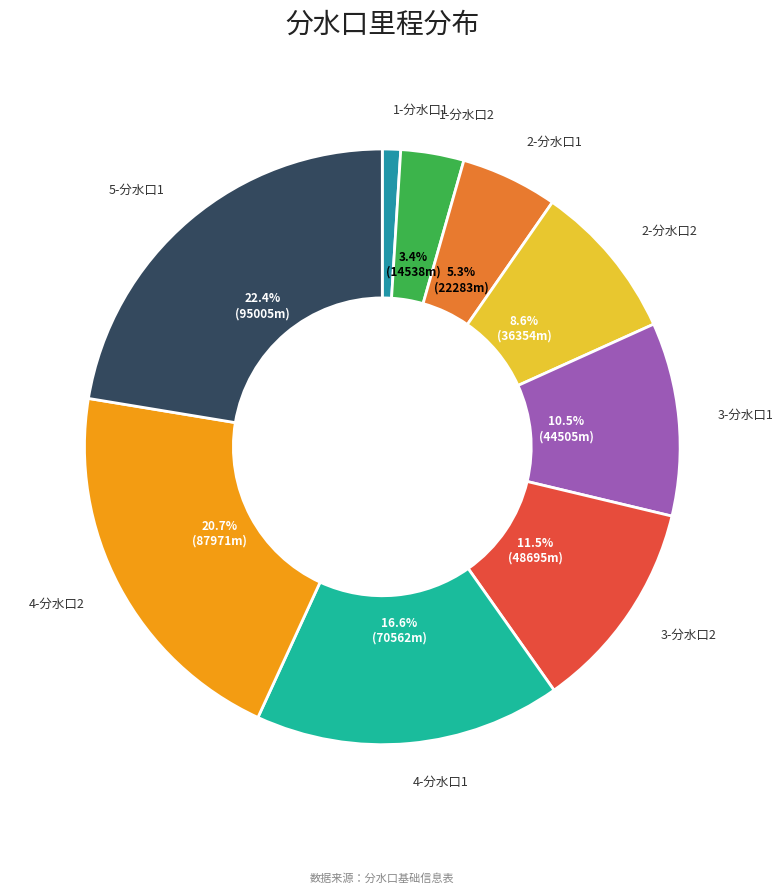

How many segments does this pie chart have?

9